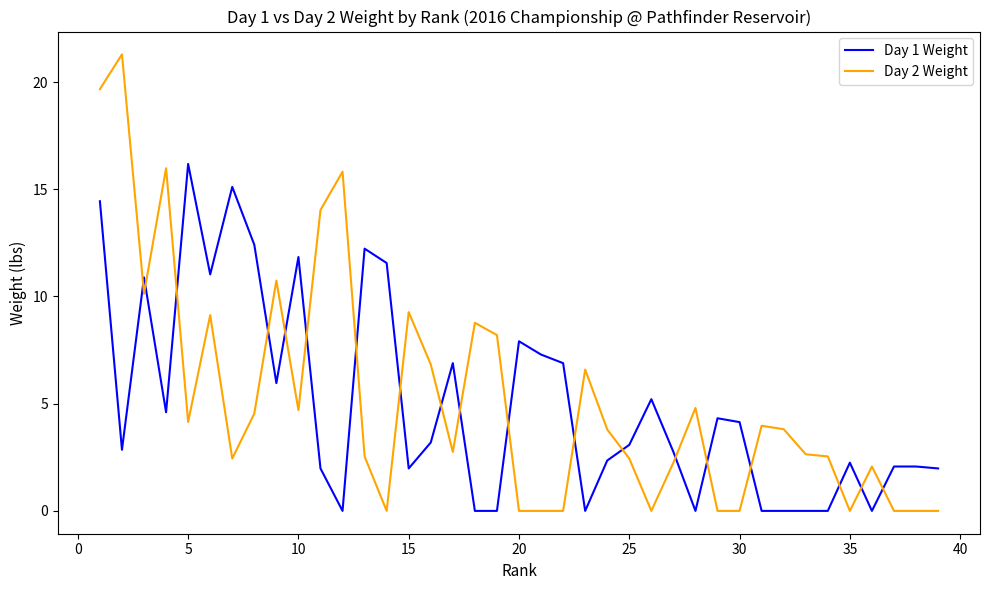

Which series has the largest range (max minus min)?

Day 2 Weight